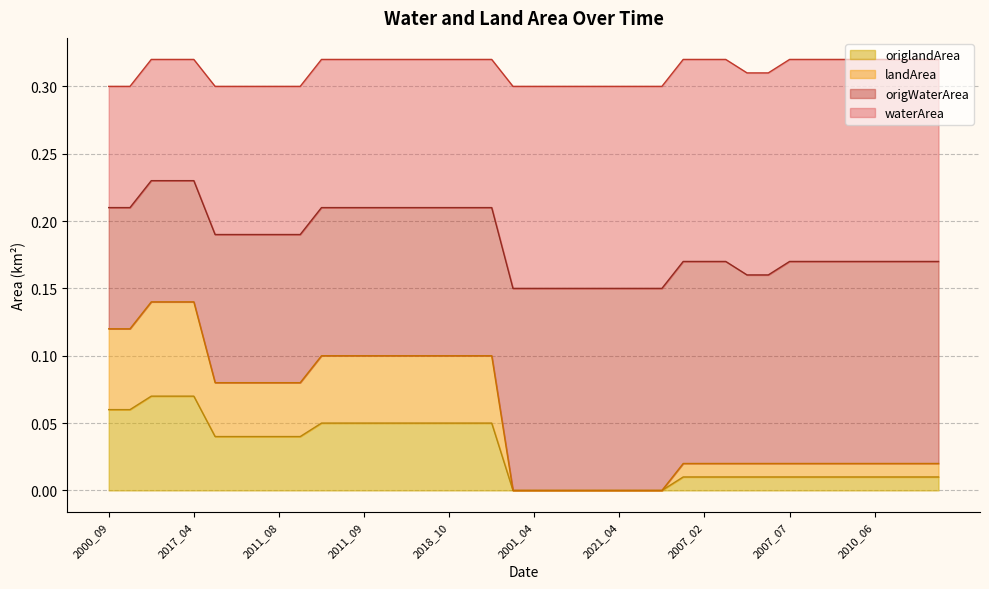

True or false: landArea and origlandArea cross at least once.

False